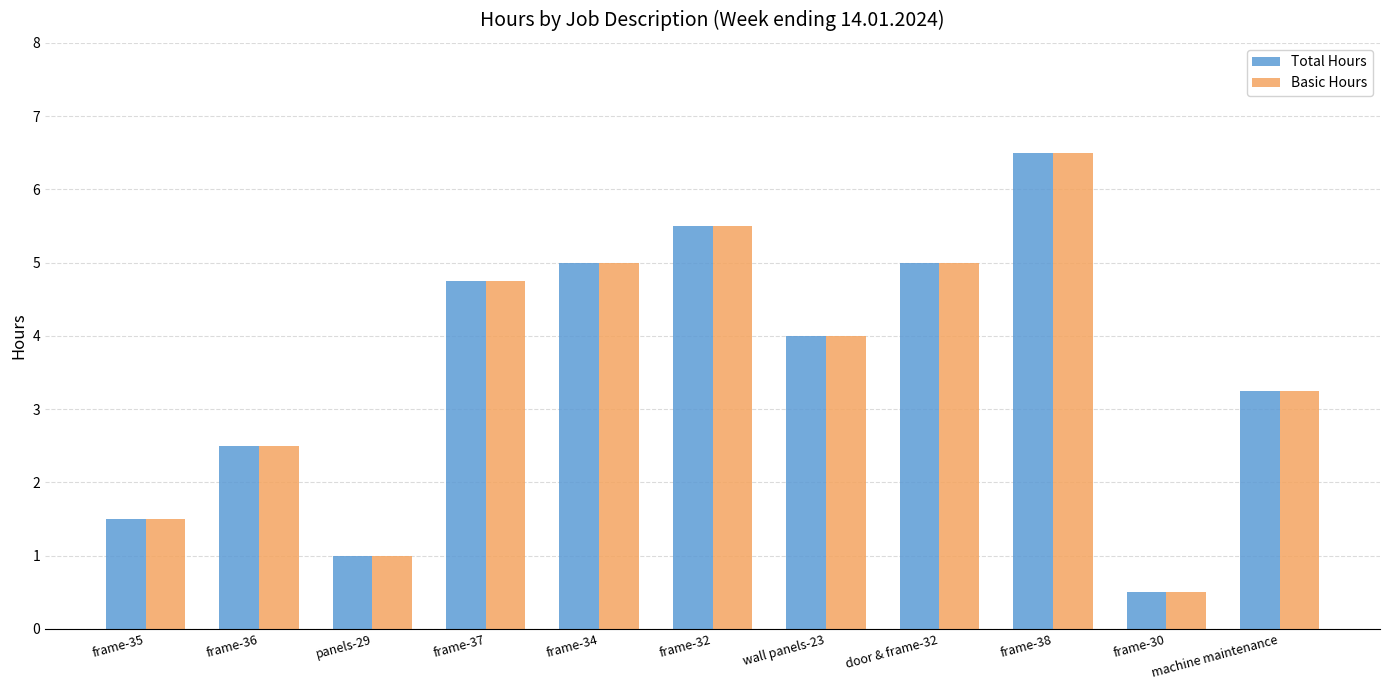

Is the value of Total Hours at frame-34 greater than the value of Basic Hours at frame-35?

Yes